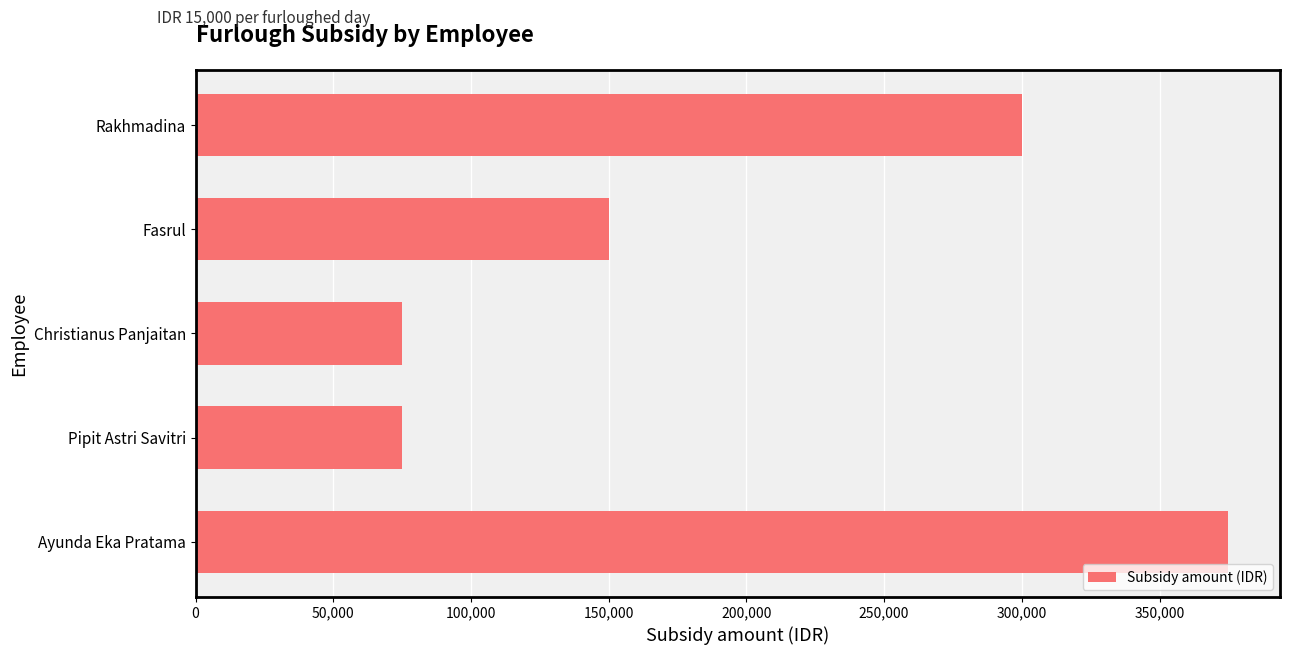

What is the sum of all values?

975000